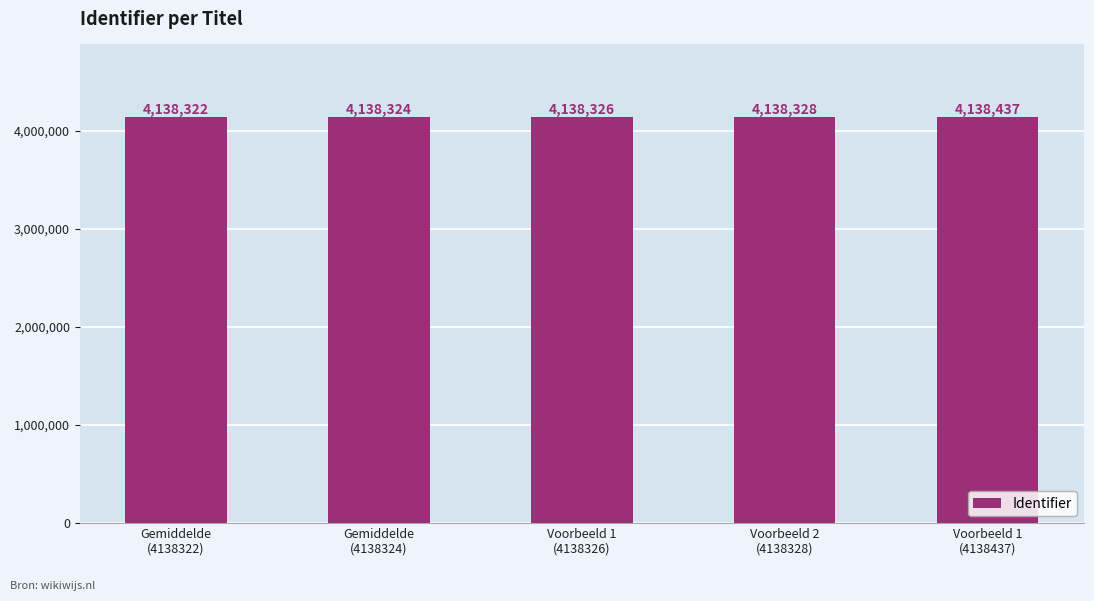

What is the change in value from Gemiddelde
(4138322) to Voorbeeld 1
(4138437)?

+115